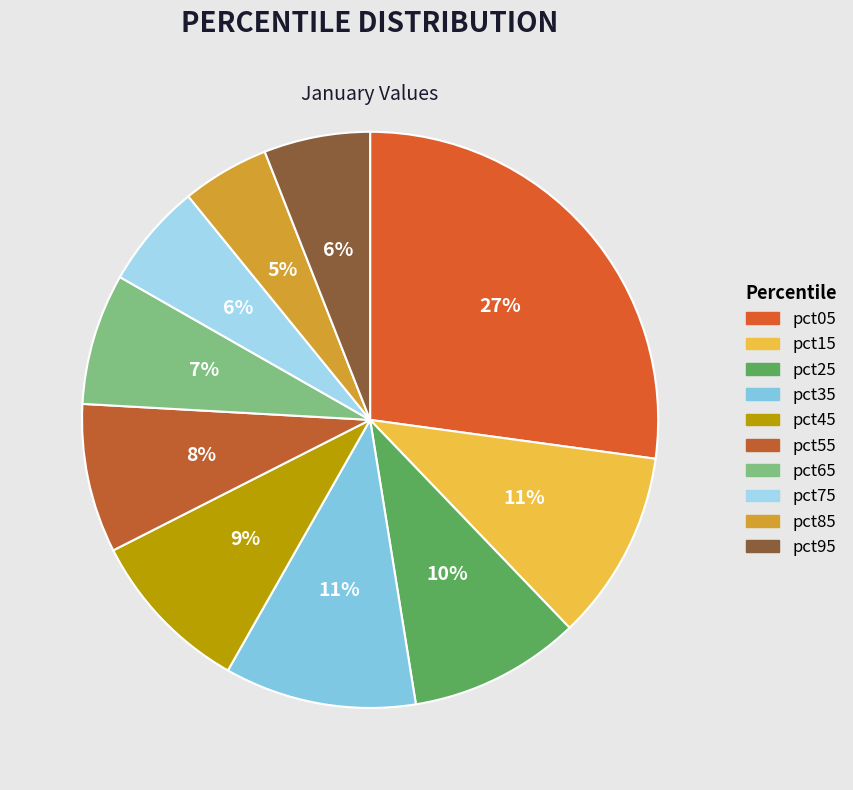

Does any single category account for the majority?

No